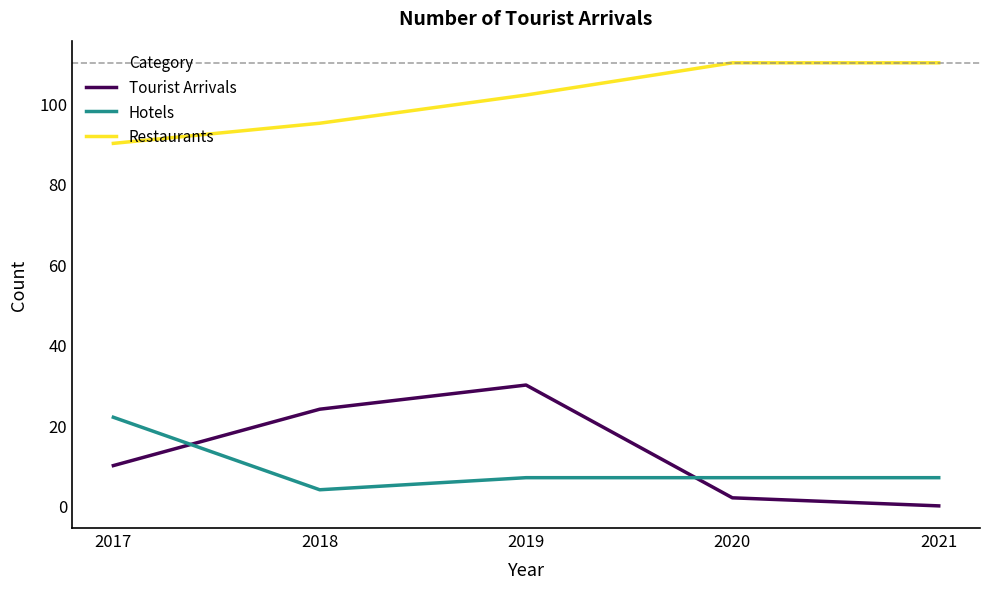

The Hotels series shows 7 at 2019. True or false?

True